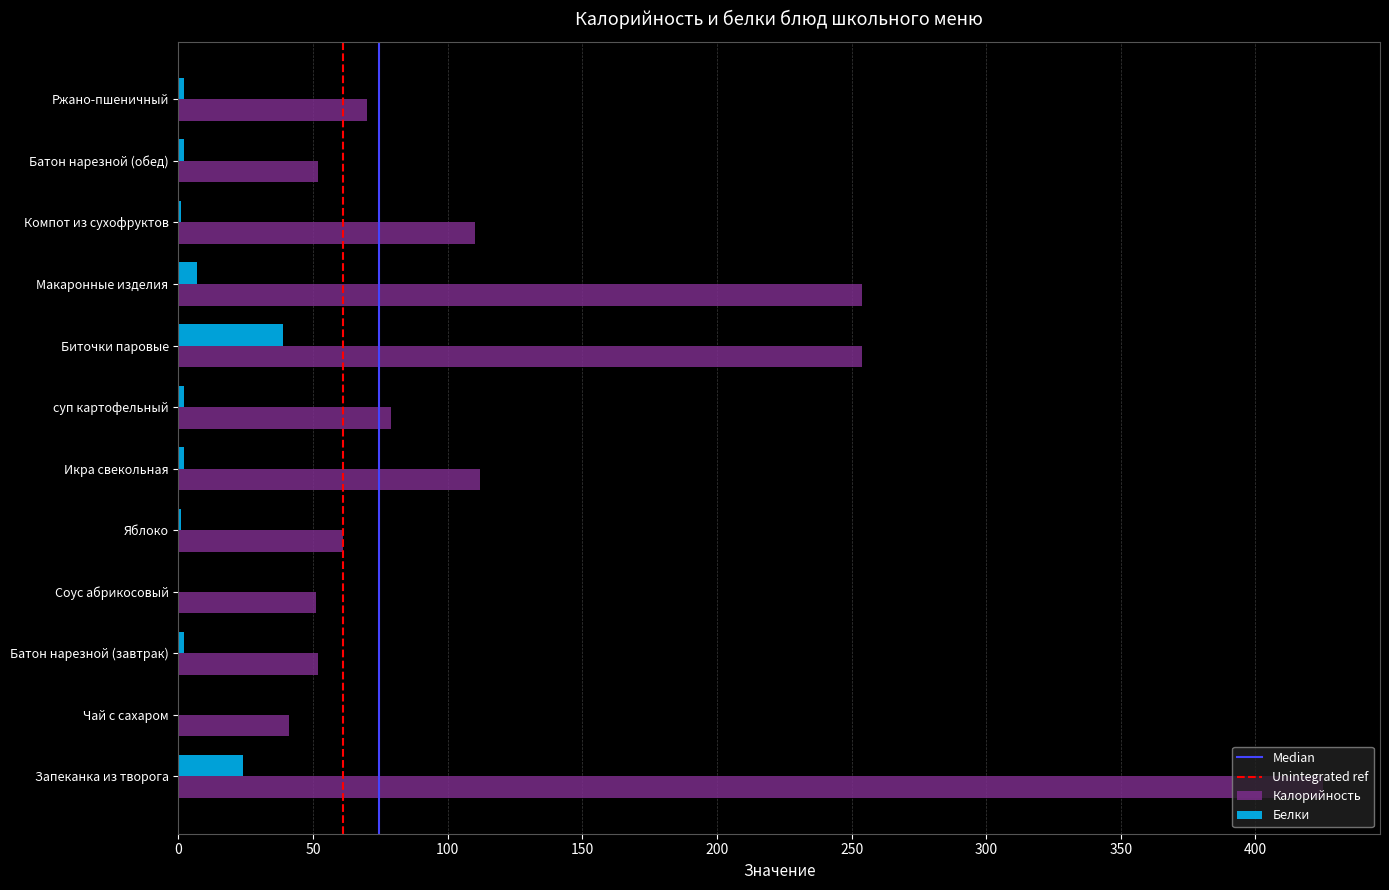

What is the sum of all Белки values?

82